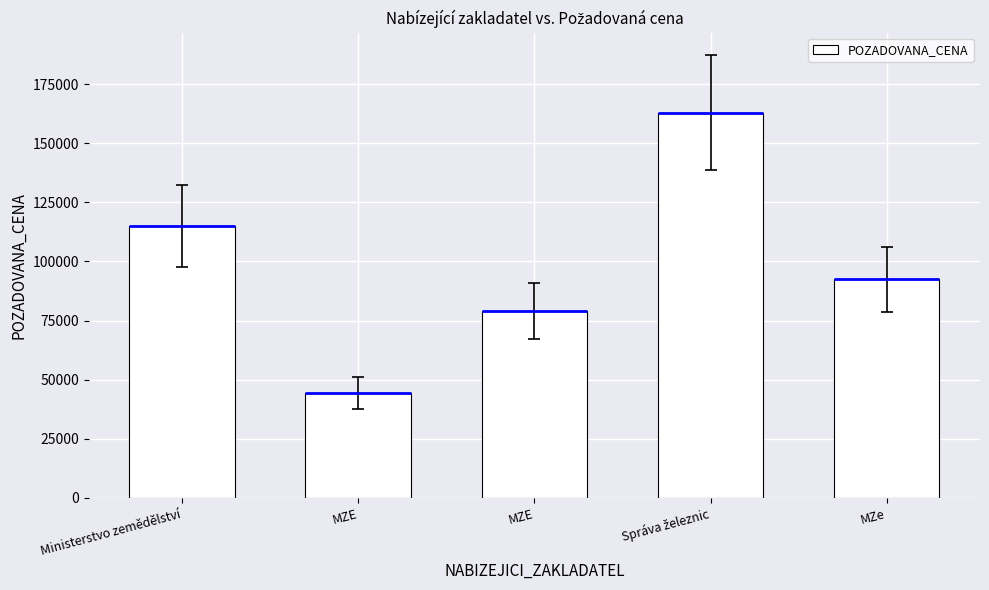

What is the maximum value shown in the chart?

163000